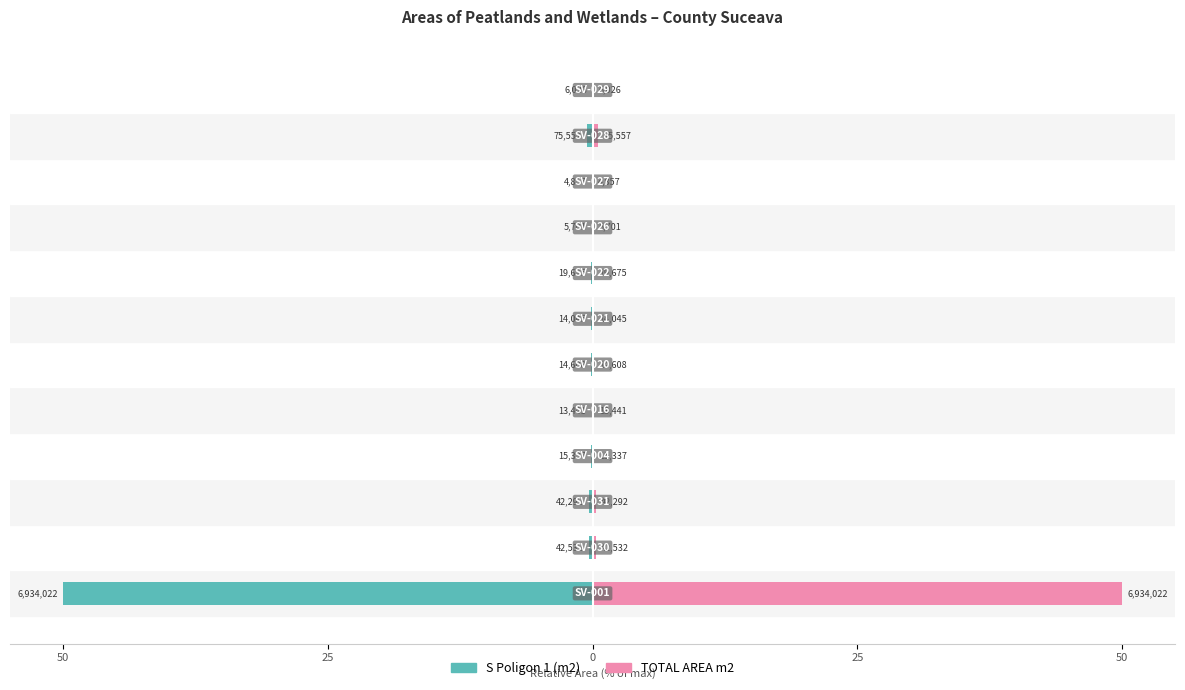

Count the number of categories in the chart.

12